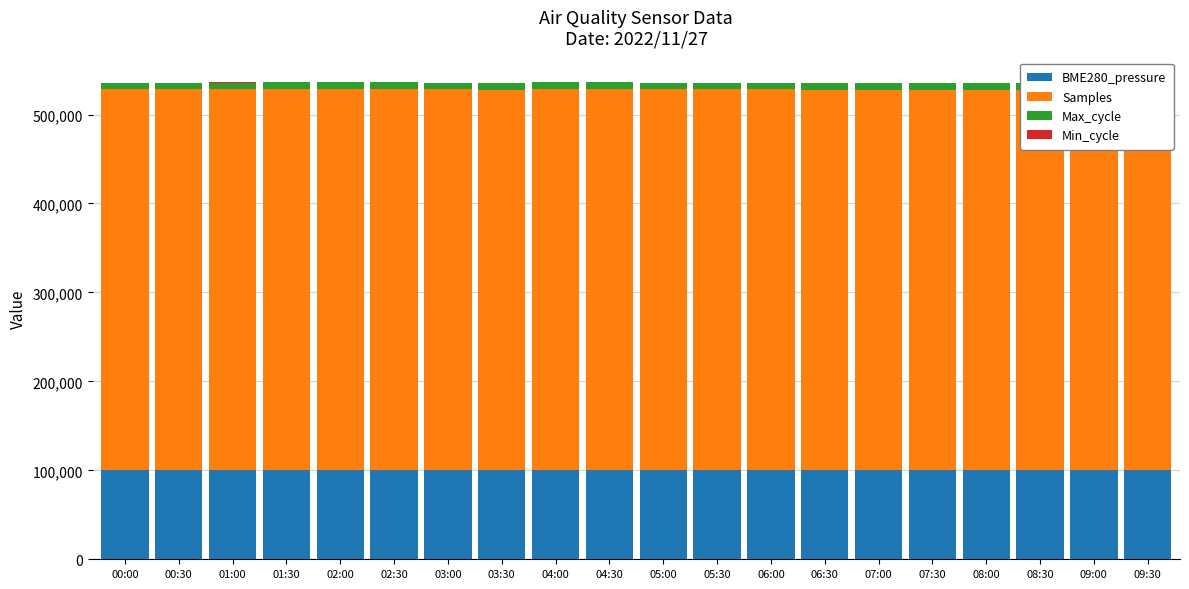

How many bars are there in each group?

4